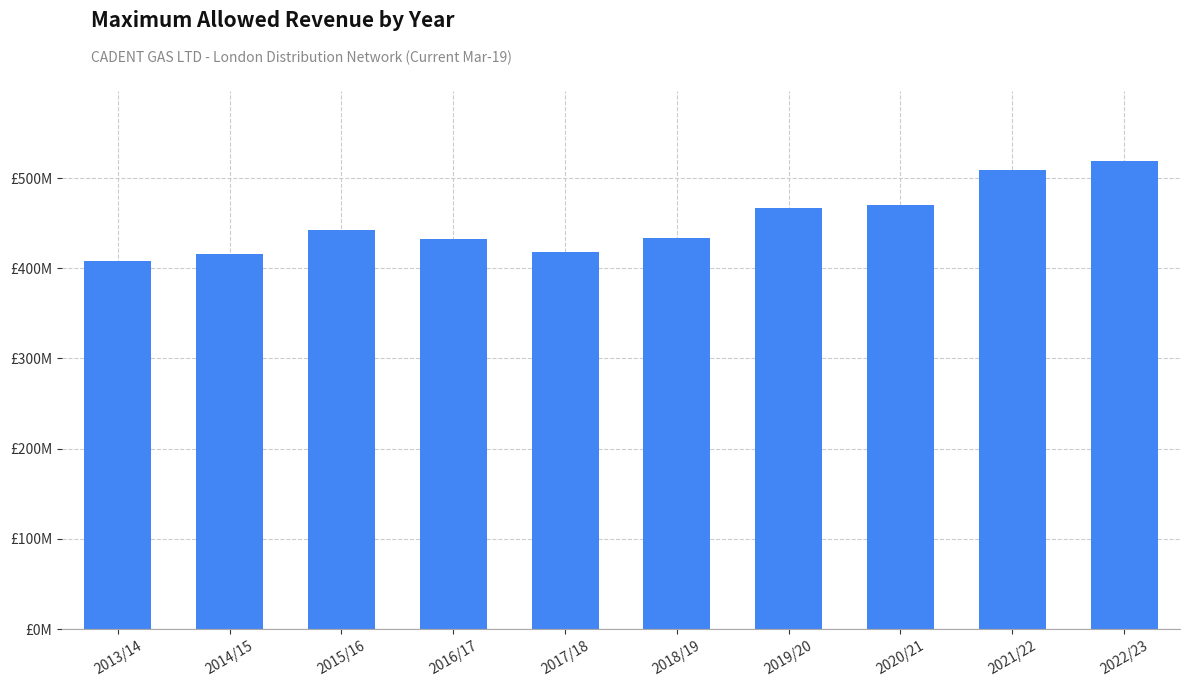

Reading right to left, transcribe all the data shown in this chart.

518.6	509.4	469.9	467.2	433.6	417.5	432.2	442.5	415.6	407.9